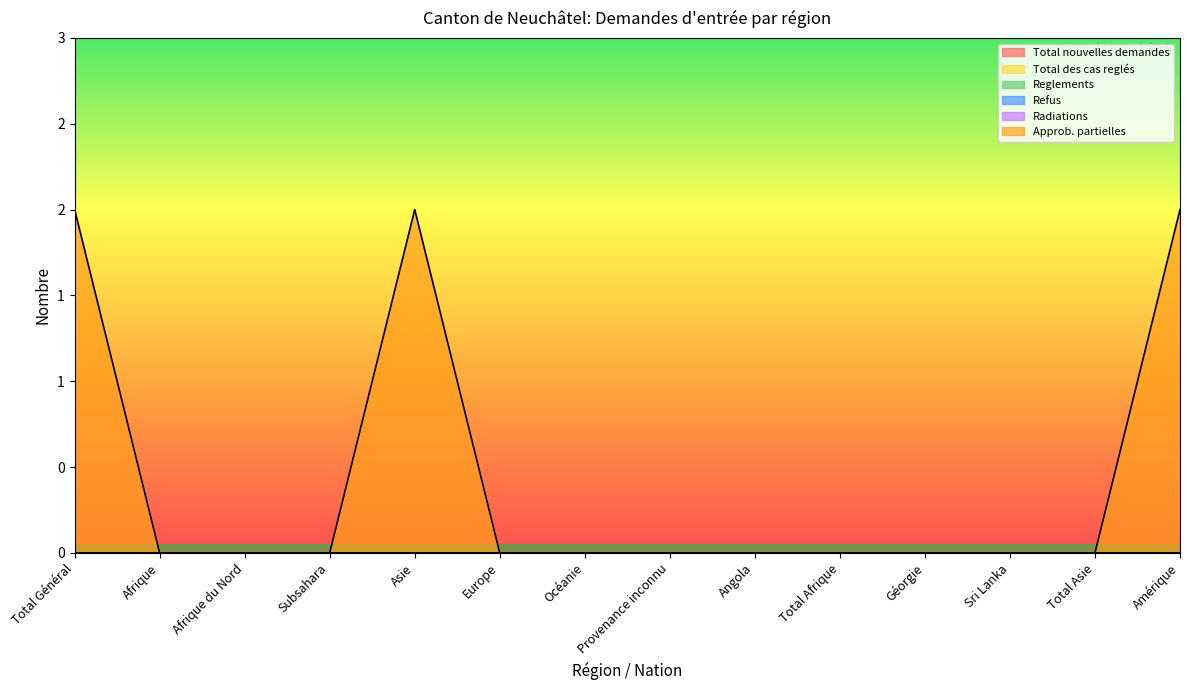

What is the label of the 3rd point from the left?

Afrique du Nord